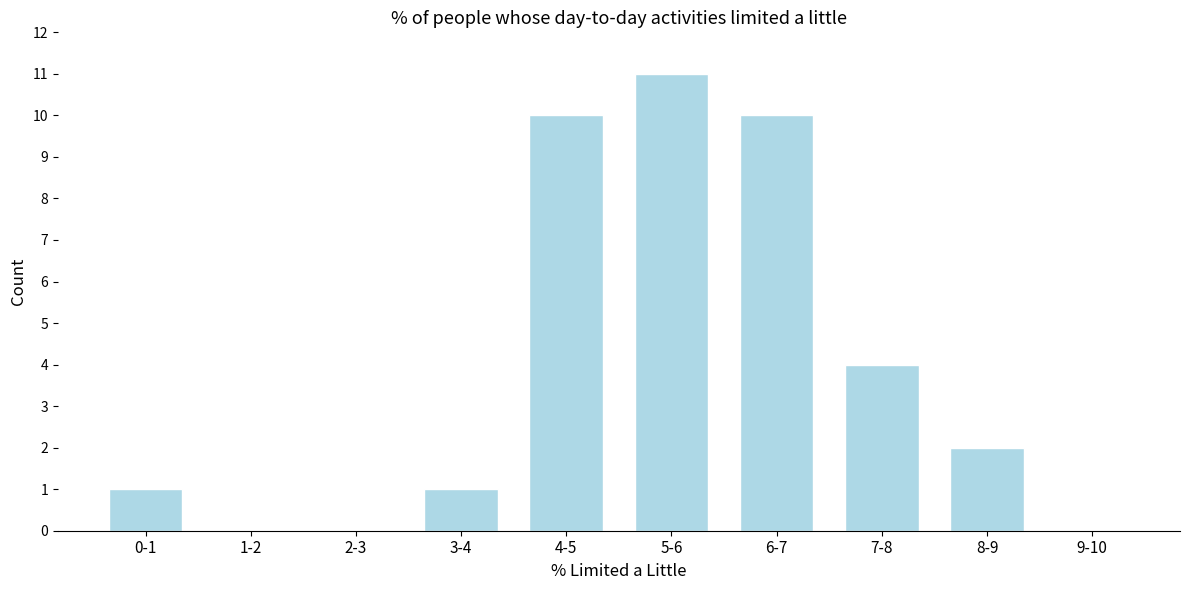

Reading left to right, what are all the values shown in this chart?

0-1=1	1-2=0	2-3=0	3-4=1	4-5=10	5-6=11	6-7=10	7-8=4	8-9=2	9-10=0